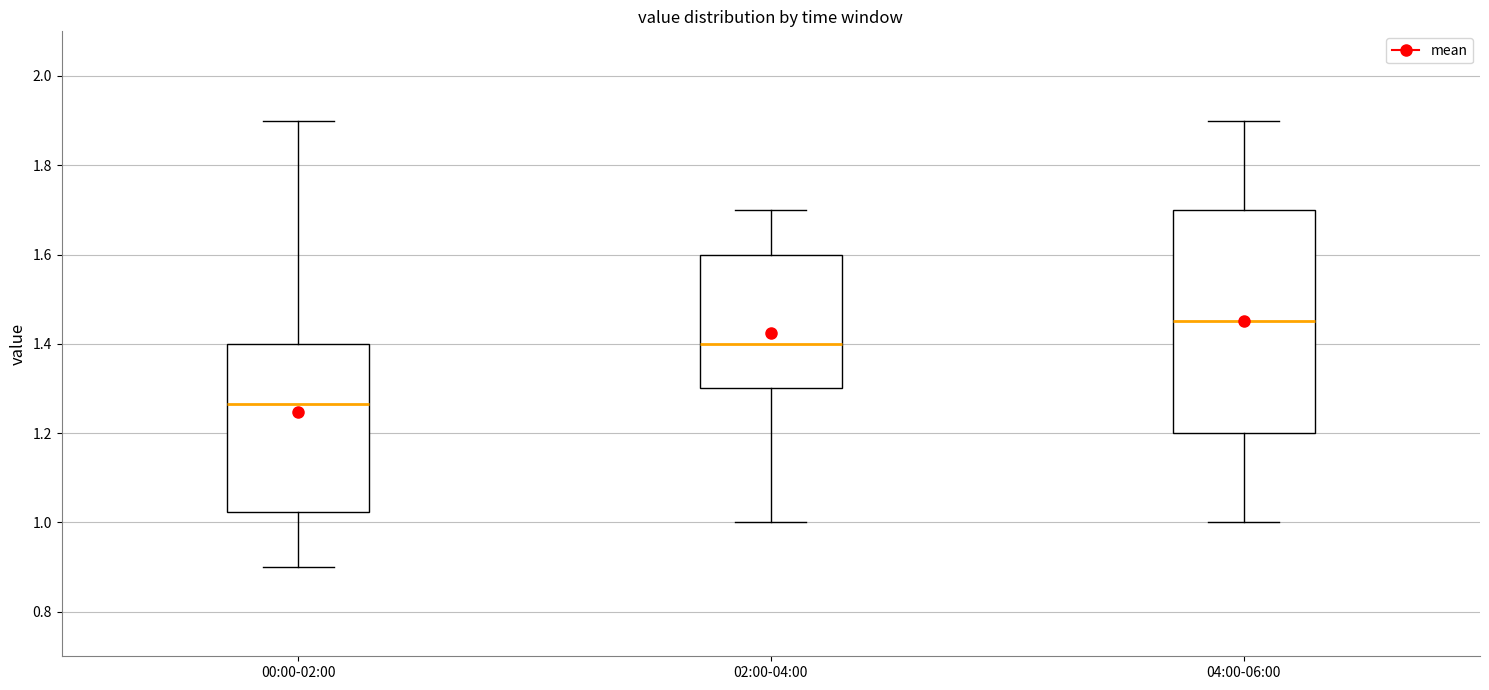

Reading left to right, read every box against the y-axis: the position of its median line, the range the box covers, and the ends of its whiskers. The values are not printed on the chart, so give them approximately, as read against the axis.

00:00-02:00: median 1.26, box 1.02 to 1.40, whiskers 0.90 to 1.90
02:00-04:00: median 1.40, box 1.30 to 1.60, whiskers 1.00 to 1.70
04:00-06:00: median 1.46, box 1.20 to 1.70, whiskers 1.00 to 1.90